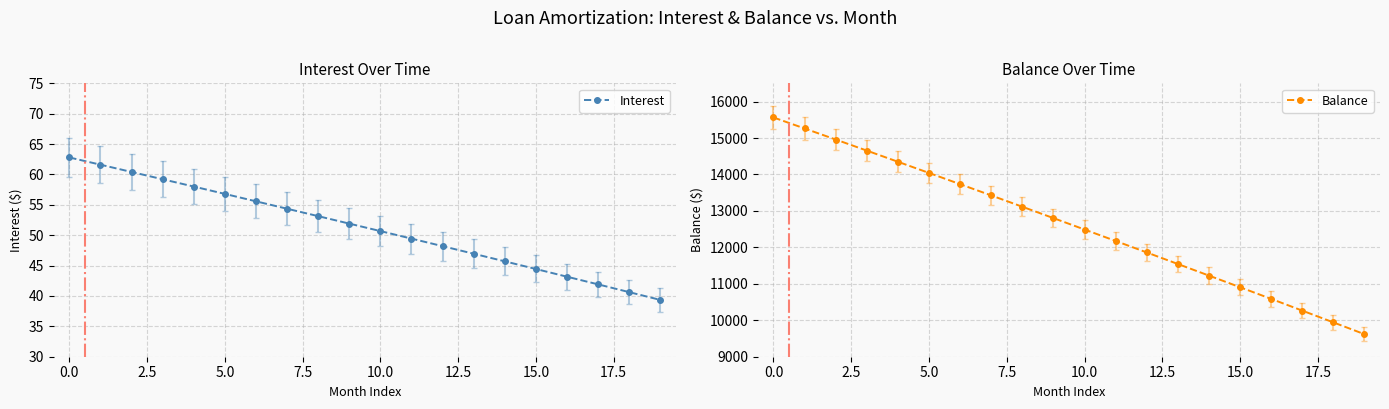

What is the minimum value for Interest?

39.4